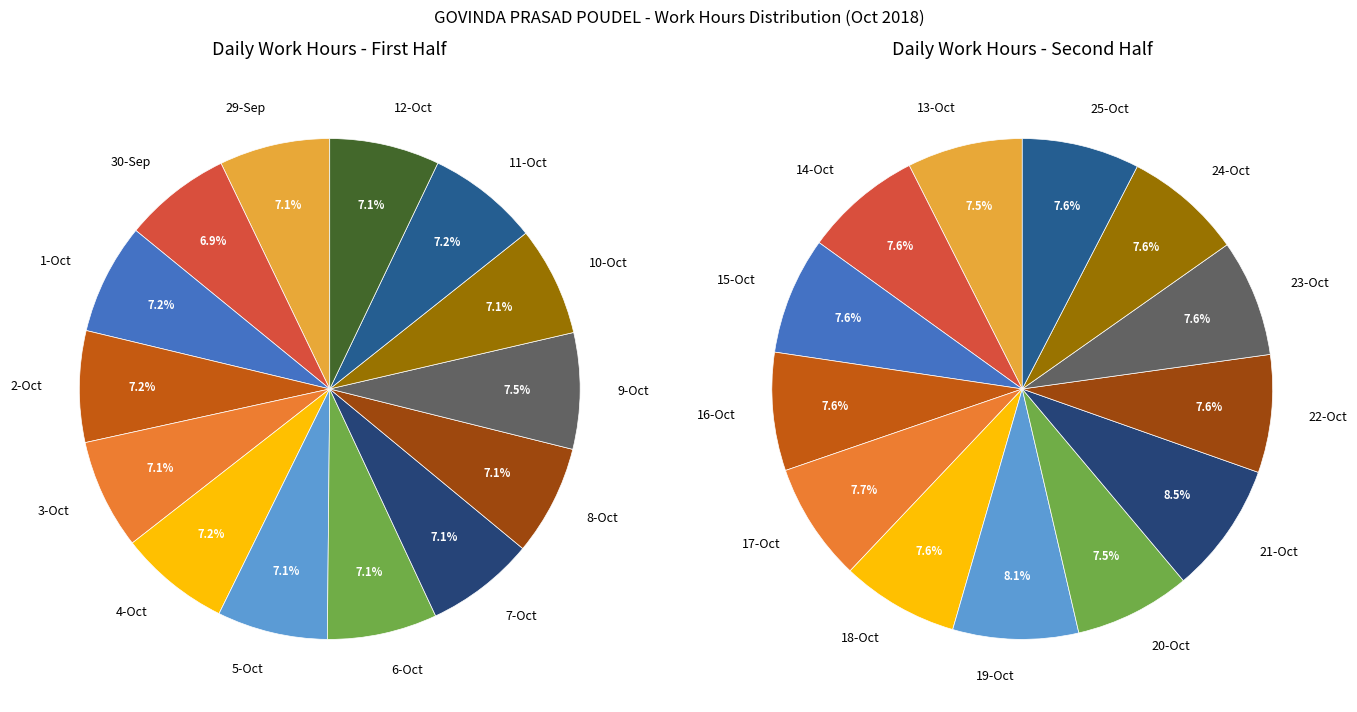

Does 19 represent more than half of the total?

No